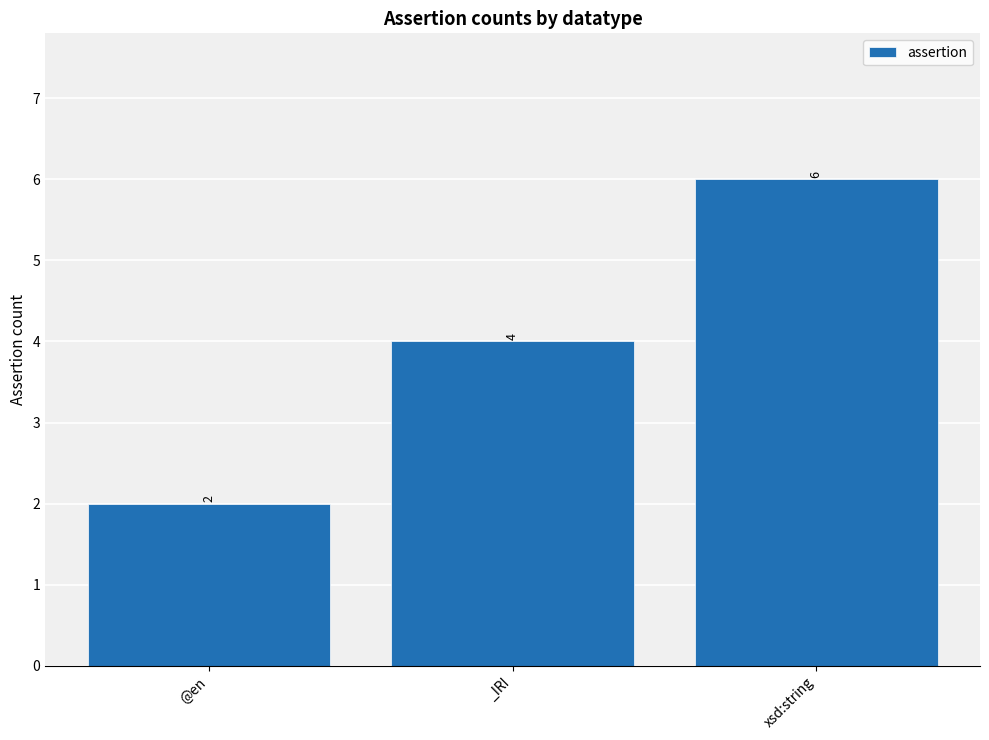

What is the label of the 1st bar from the left?

@en